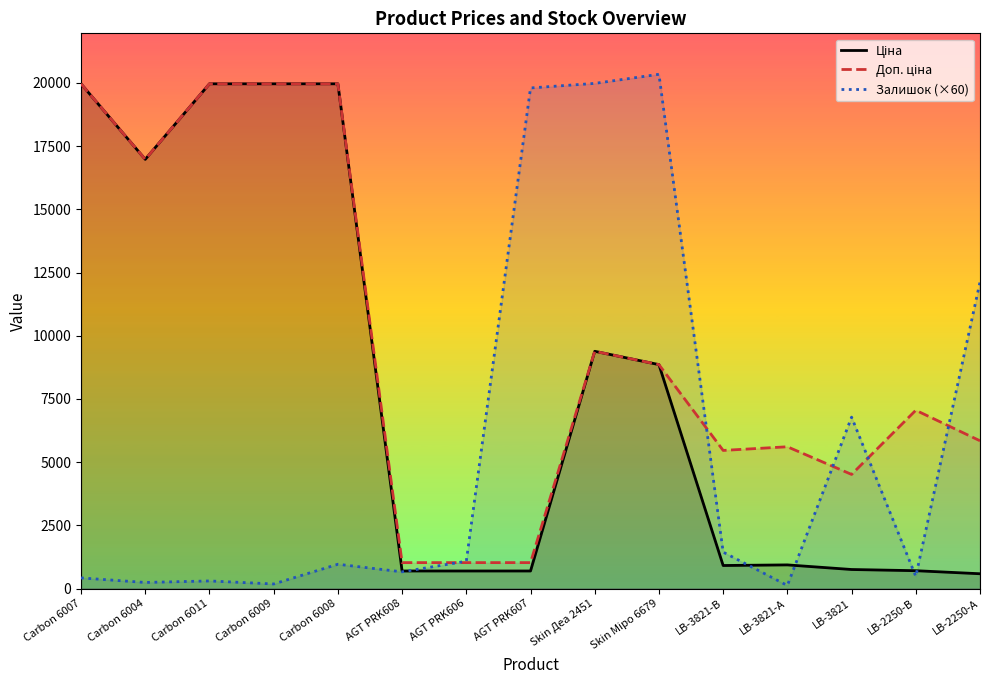

Is the value of Доп. ціна at Carbon 6011 greater than the value of Ціна at Carbon 6008?

No